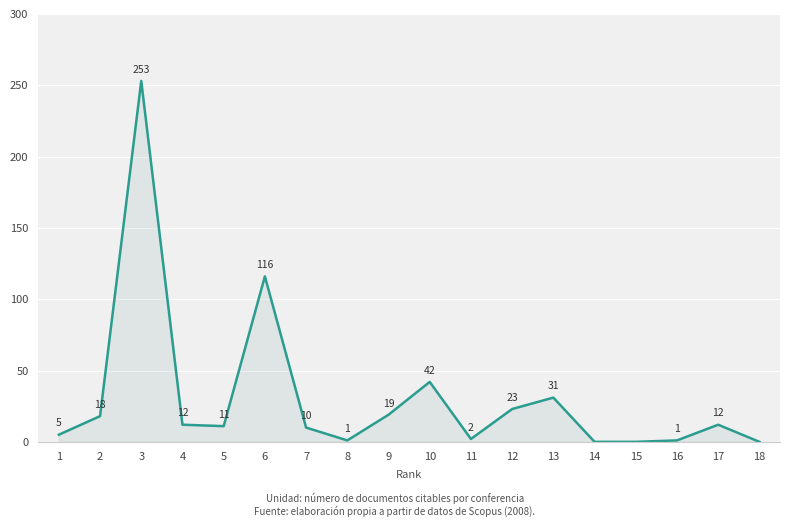

Reading left to right, extract all data points from this chart.

5	18	253	12	11	116	10	1	19	42	2	23	31	0	0	1	12	0